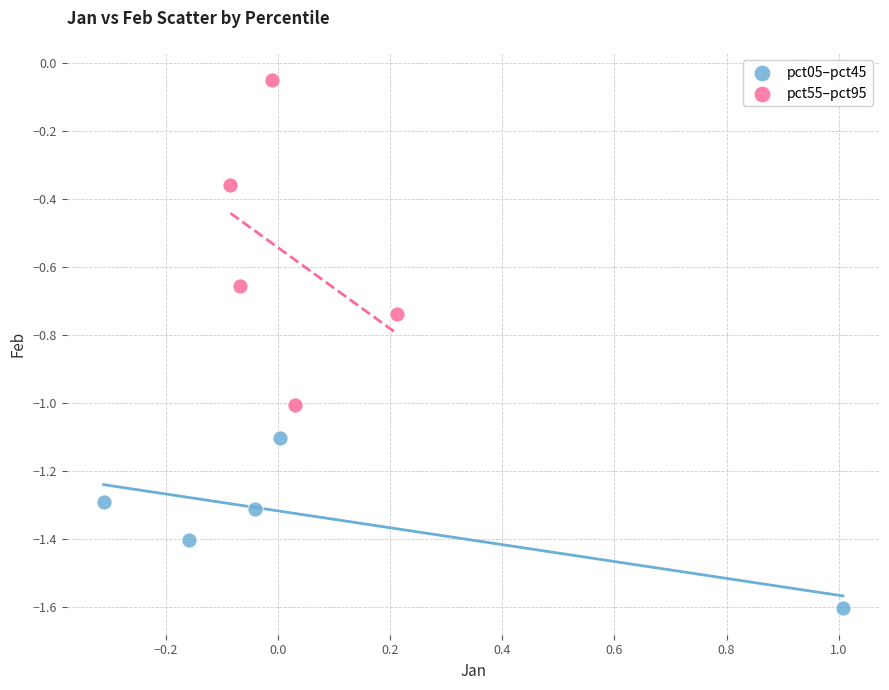

Which series has the widest spread of Y values?

pct55–pct95